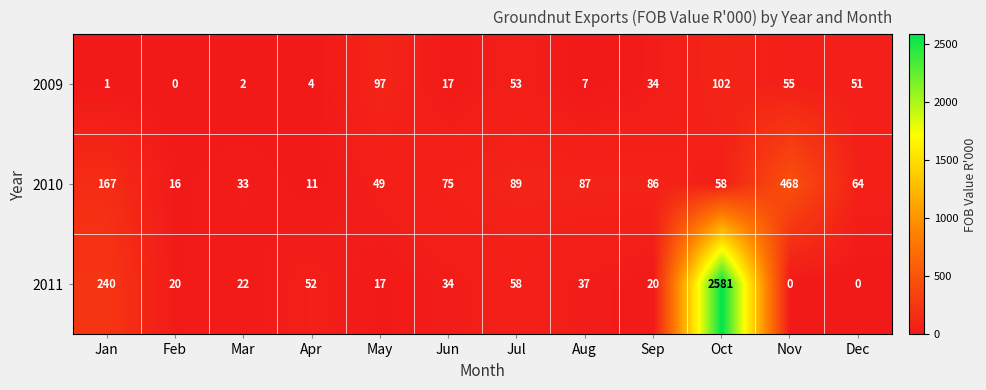

At which category is the sum across all series the highest?

Oct